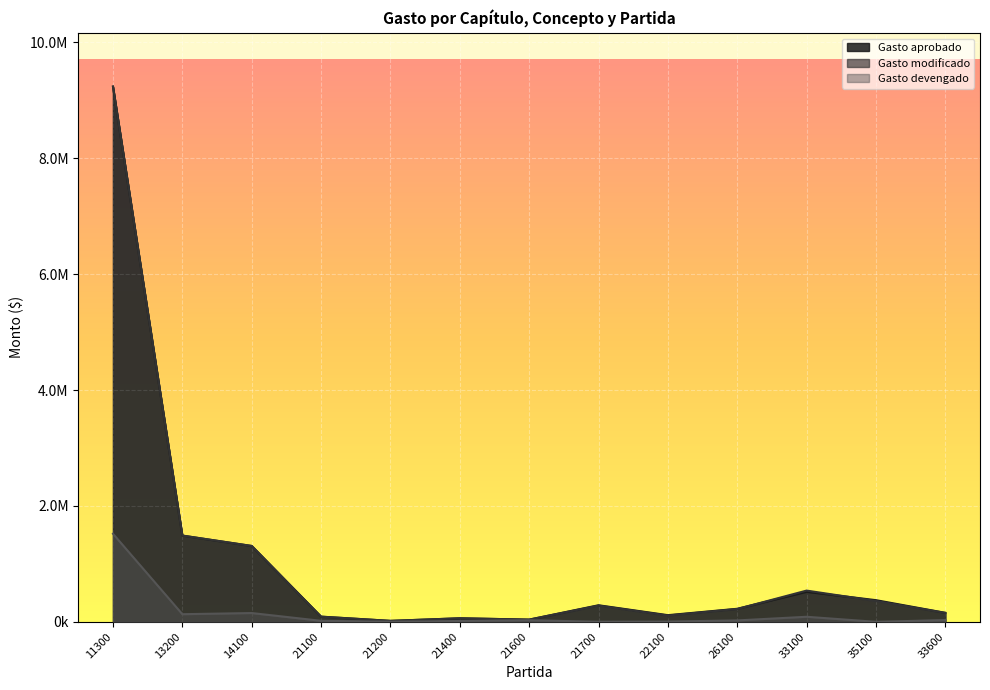

What is the sum of the Gasto devengado values at 11300 and 21600?

1547300.2